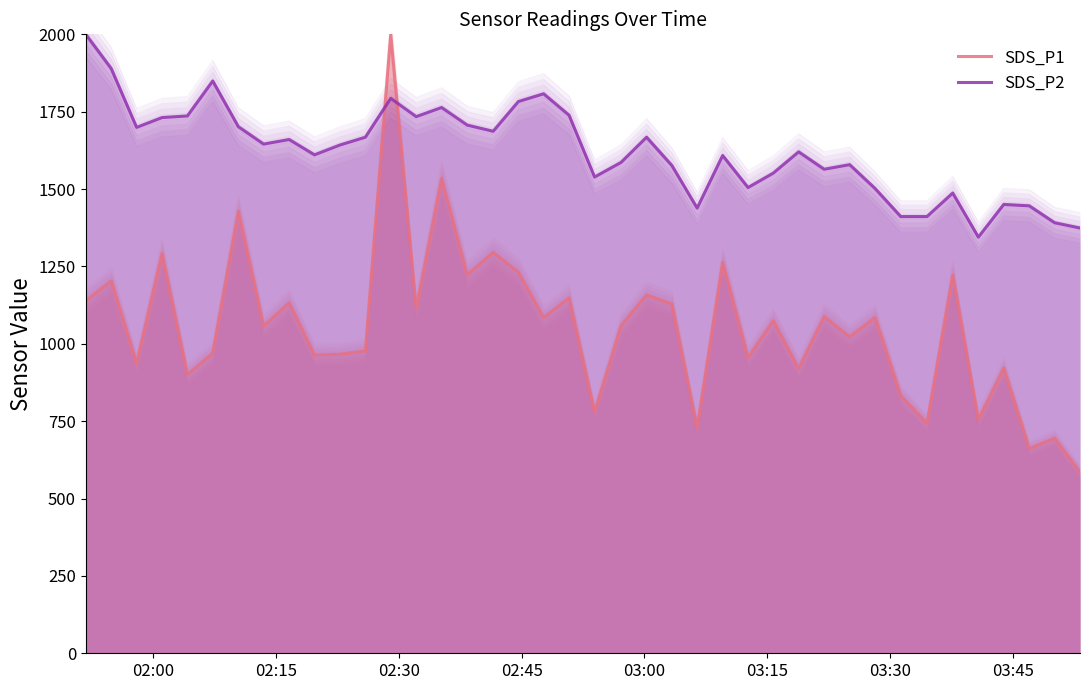

Reading right to left, transcribe all the data shown in this chart.

SDS_P1: 585.3	695.0	661.1	921.0	754.5	1222.4	742.9	832.0	1085.0	1022.4	1088.3	919.4	1074.6	954.9	1263.1	729.0	1128.1	1158.1	1058.3	778.8	1148.5	1084.7	1231.5	1295.4	1222.8	1534.5	1112.6	2000.0	976.9	966.1	963.7	1132.6	1057.1	1427.9	969.7	900.6	1291.9	936.2	1203.6	1138.6
SDS_P2: 1374.2	1391.2	1445.9	1450.3	1344.7	1487.3	1411.2	1411.2	1502.0	1578.9	1564.1	1620.2	1551.5	1505.0	1608.4	1438.5	1575.9	1667.5	1586.3	1539.0	1738.5	1807.9	1782.8	1686.7	1706.7	1763.6	1734.0	1793.1	1667.5	1642.4	1610.6	1660.1	1645.4	1701.5	1849.3	1736.2	1731.1	1699.3	1889.2	2000.0